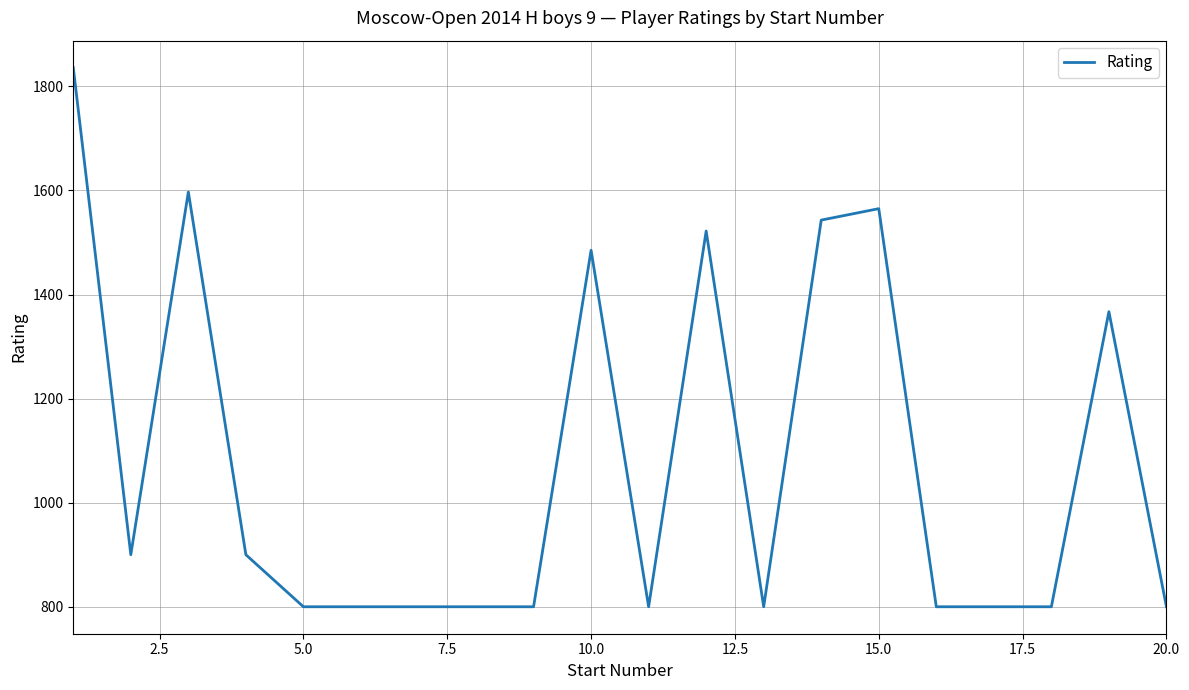

Reading left to right, transcribe all the data shown in this chart.

1836	900	1597	900	800	800	800	800	800	1485	800	1522	800	1543	1565	800	800	800	1367	800